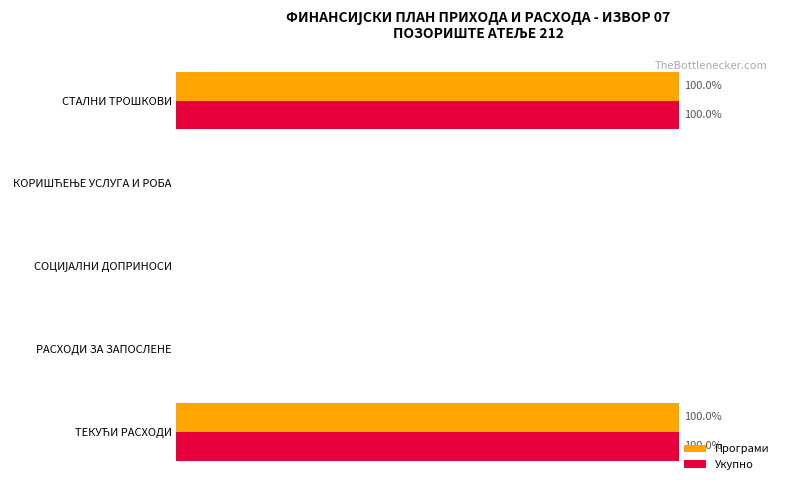

What are all the series names shown in the legend?

Програми, Укупно